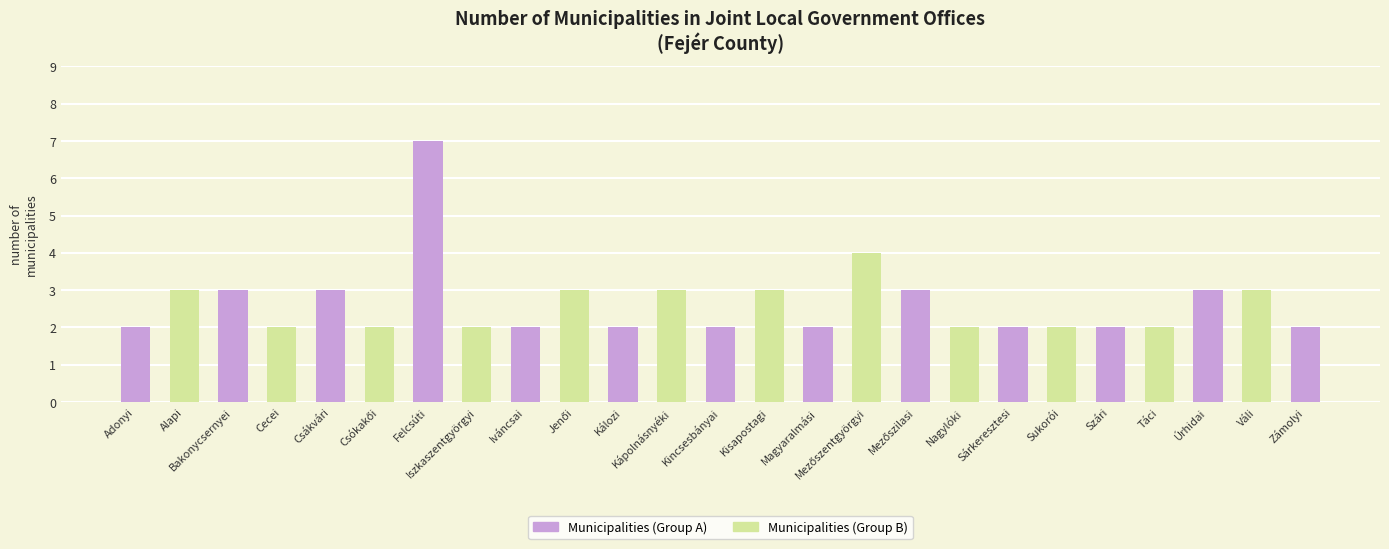

What is the difference between the maximum and minimum values?

5